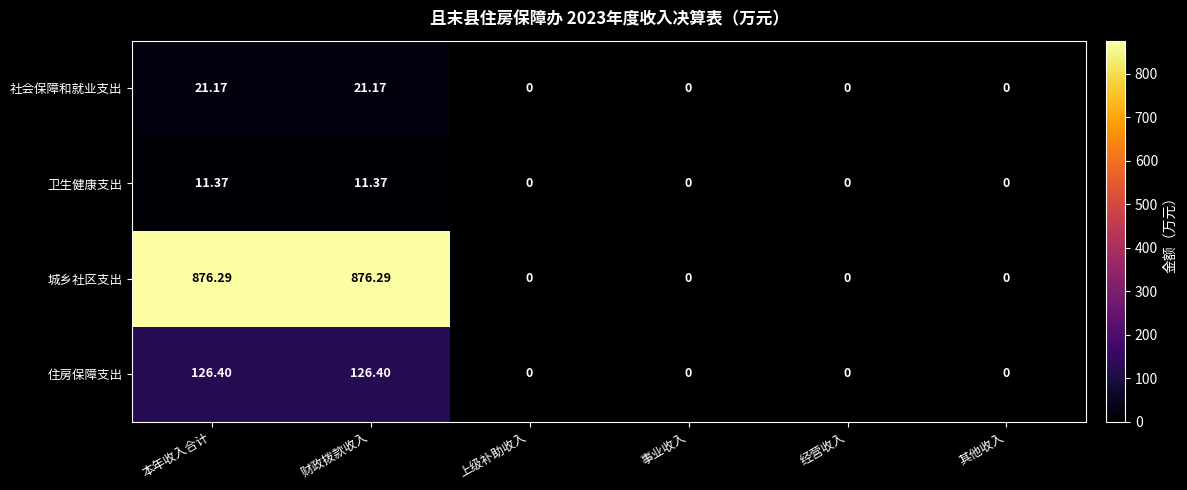

List the series in order of their peak value, highest first.

城乡社区支出, 住房保障支出, 社会保障和就业支出, 卫生健康支出